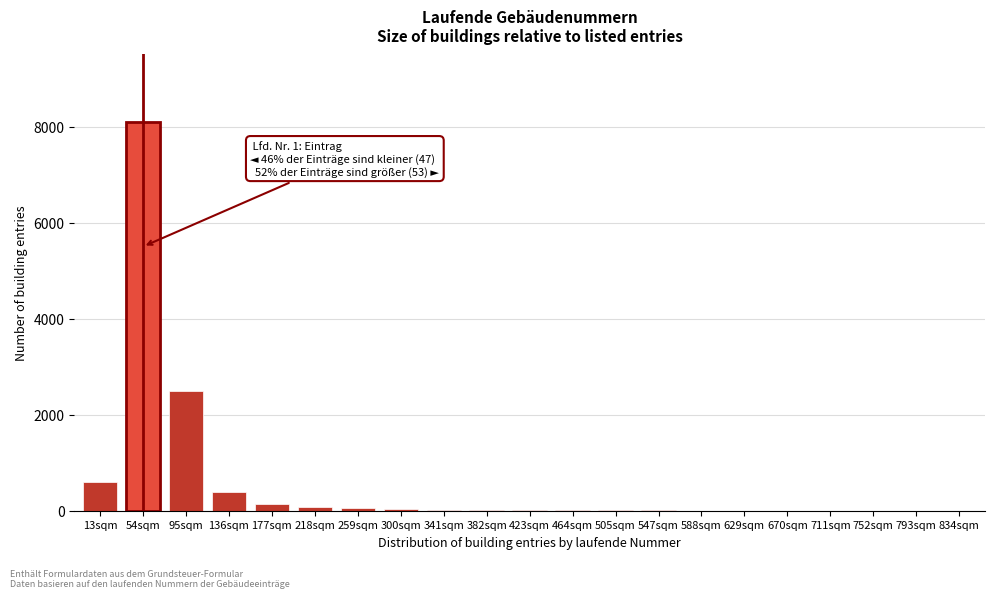

At which label is the value closest to 4050?

95sqm